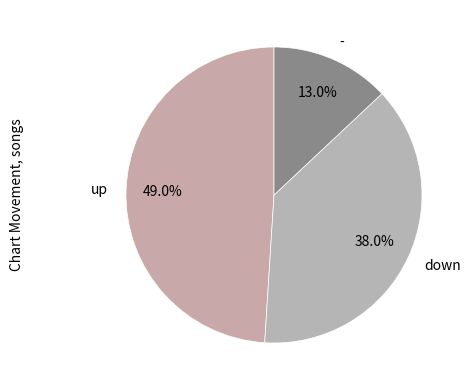

Which slice is the smallest?

-